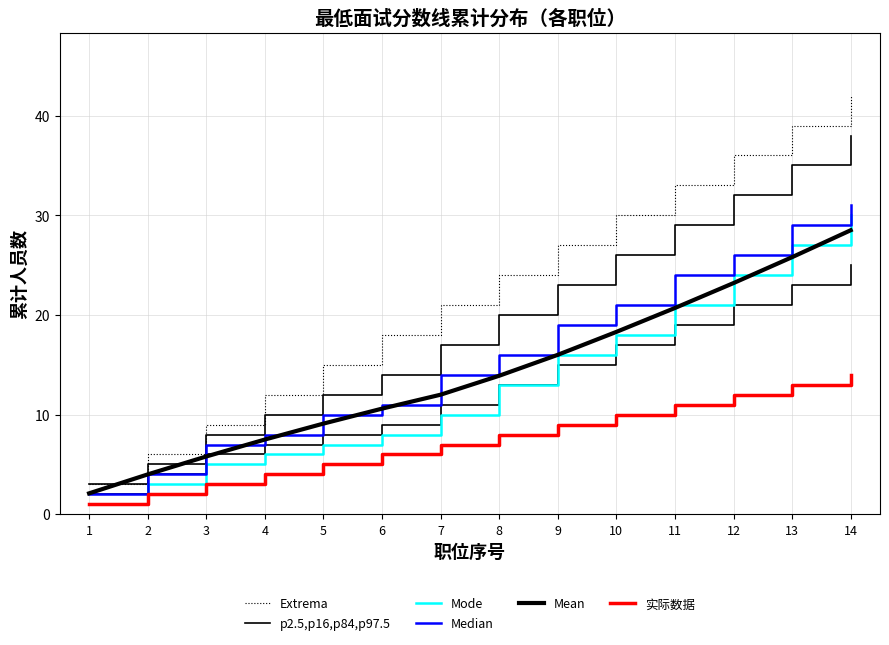

Which series has the largest total across all categories?

Extrema